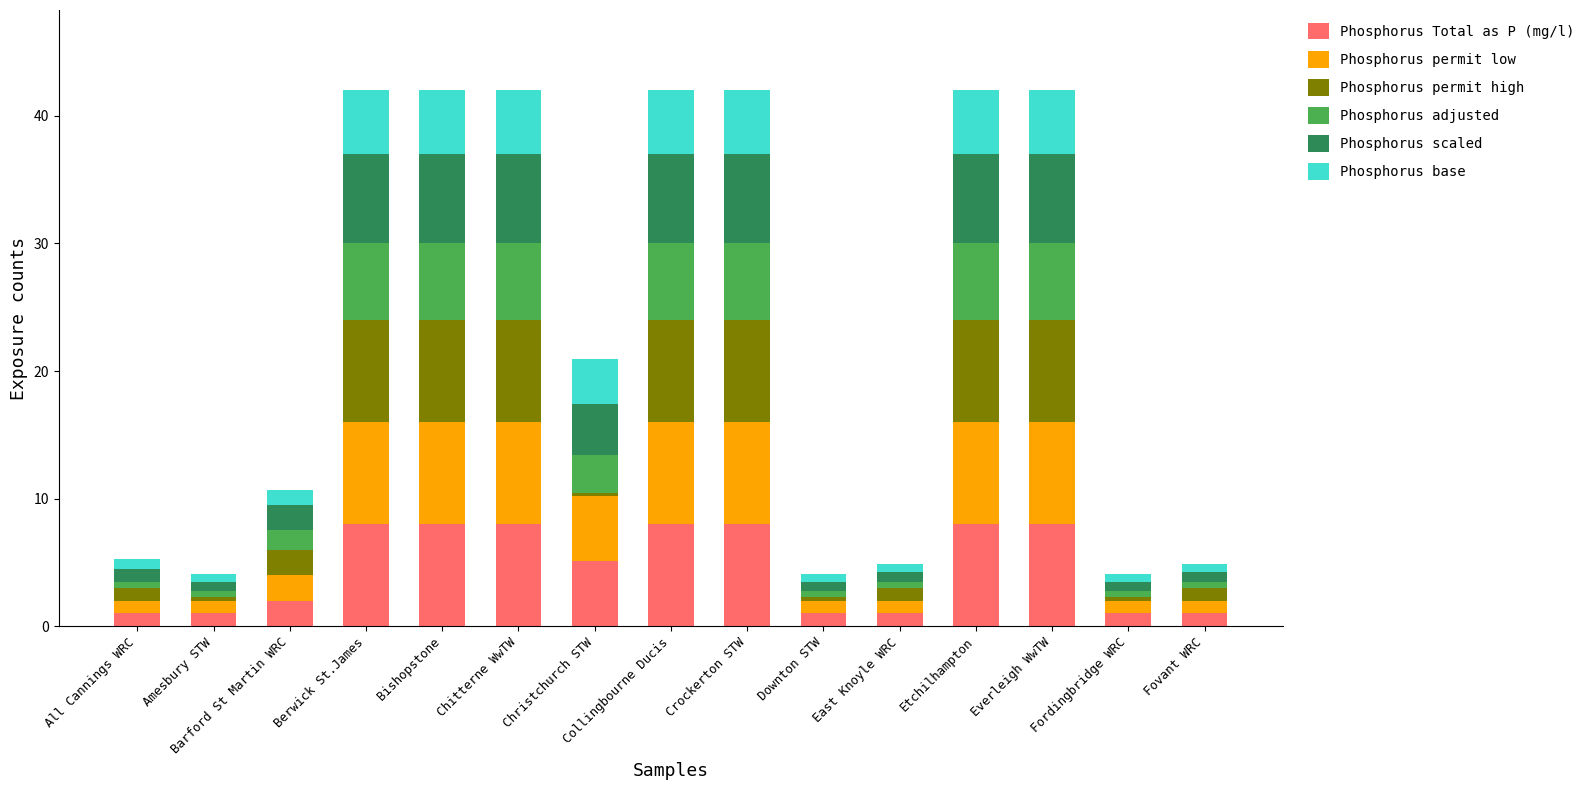

What is the maximum value for Phosphorus Total as P (mg/l)?

8.0